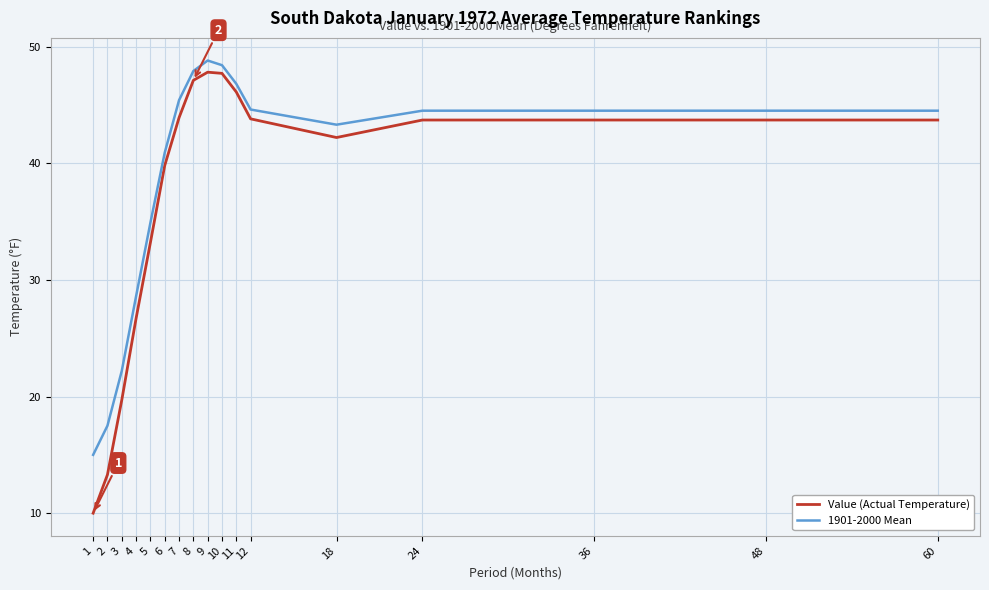

True or false: 1901-2000 Mean has a value of 45.4 at 7.

True